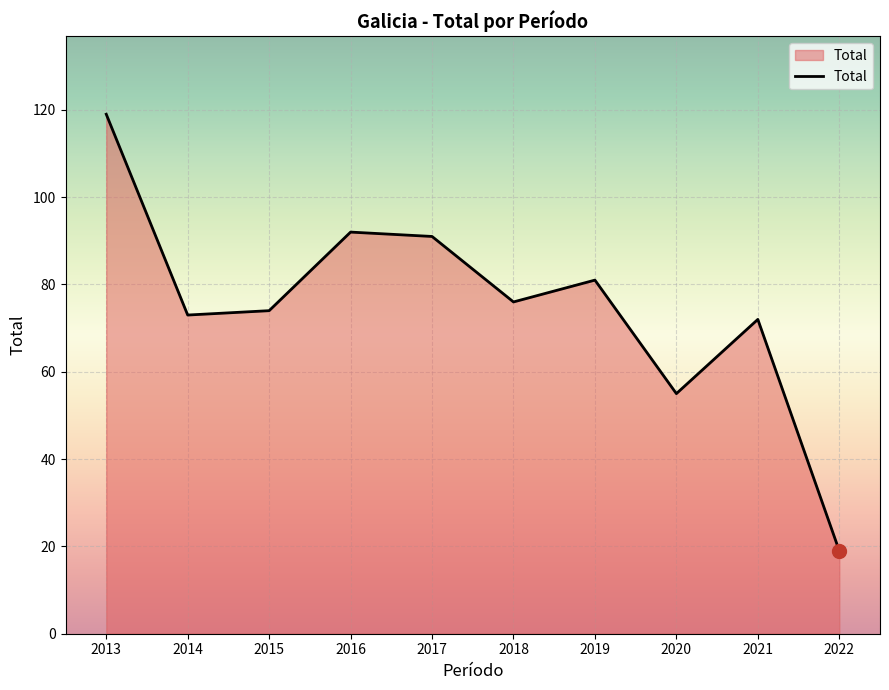

What is the maximum value shown in the chart?

119